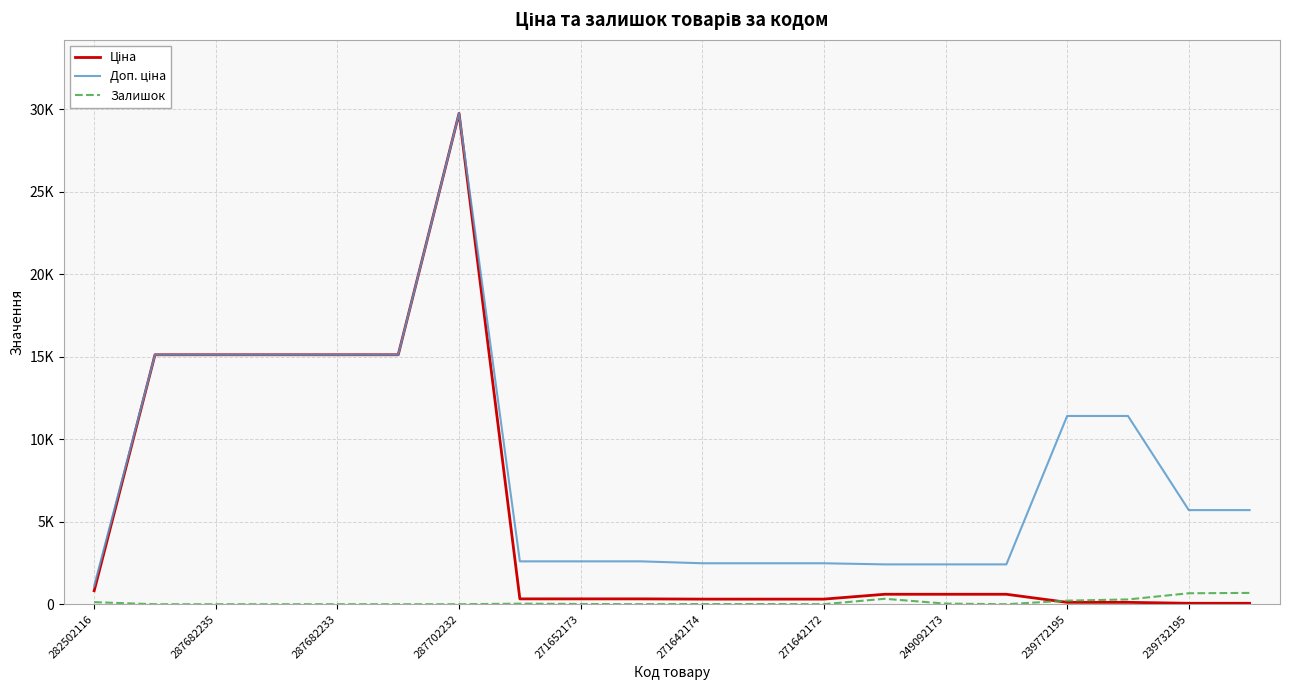

Which series has the widest spread of values?

Ціна